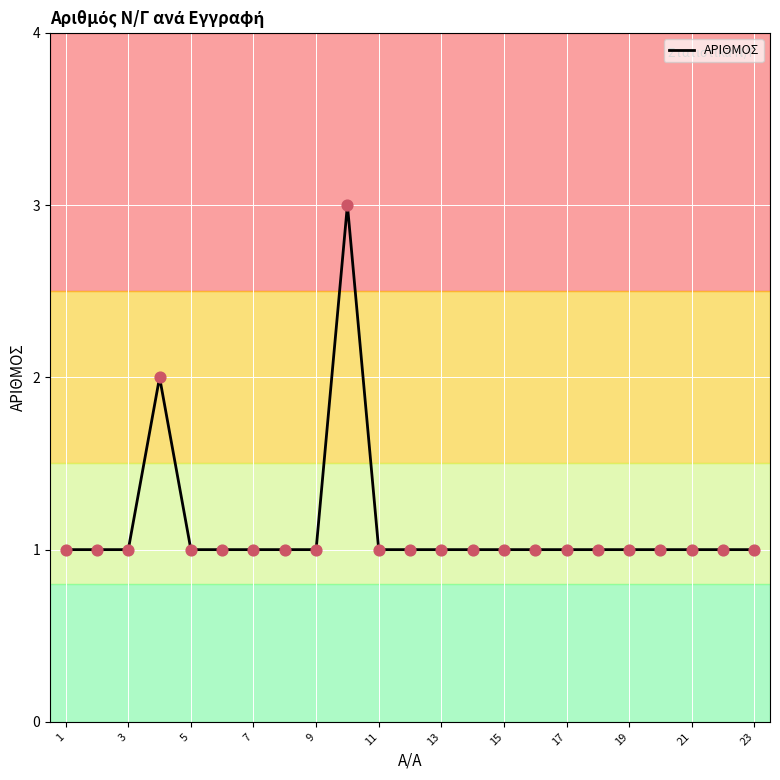

What is the maximum value shown in the chart?

3